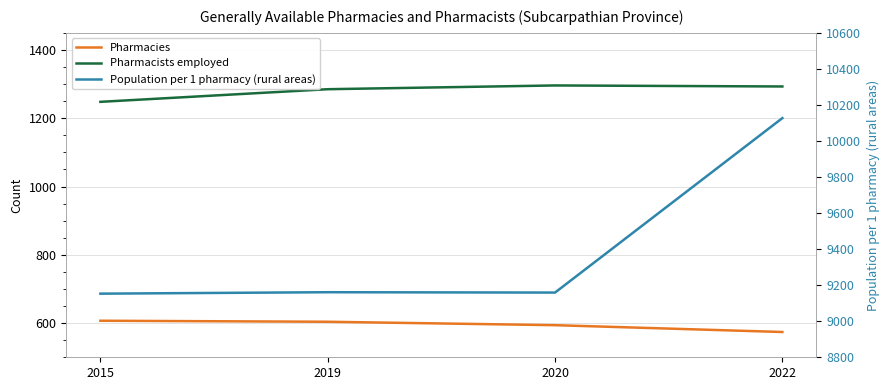

Which series has the largest total across all categories?

Population per 1 pharmacy (rural areas)